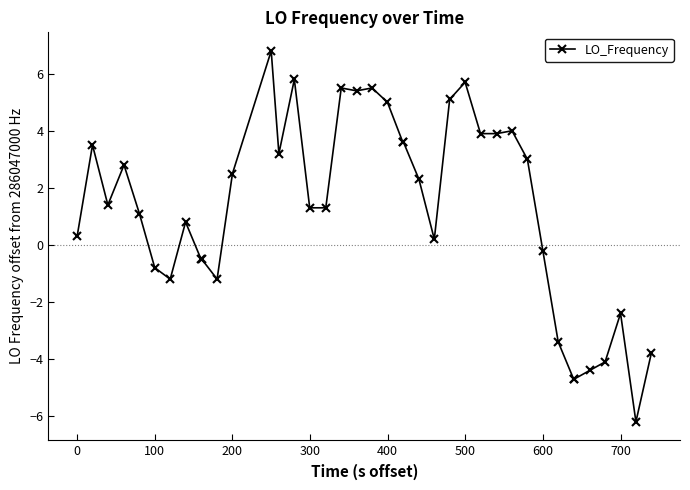

What is the value of the 20th point from the left?

5.5